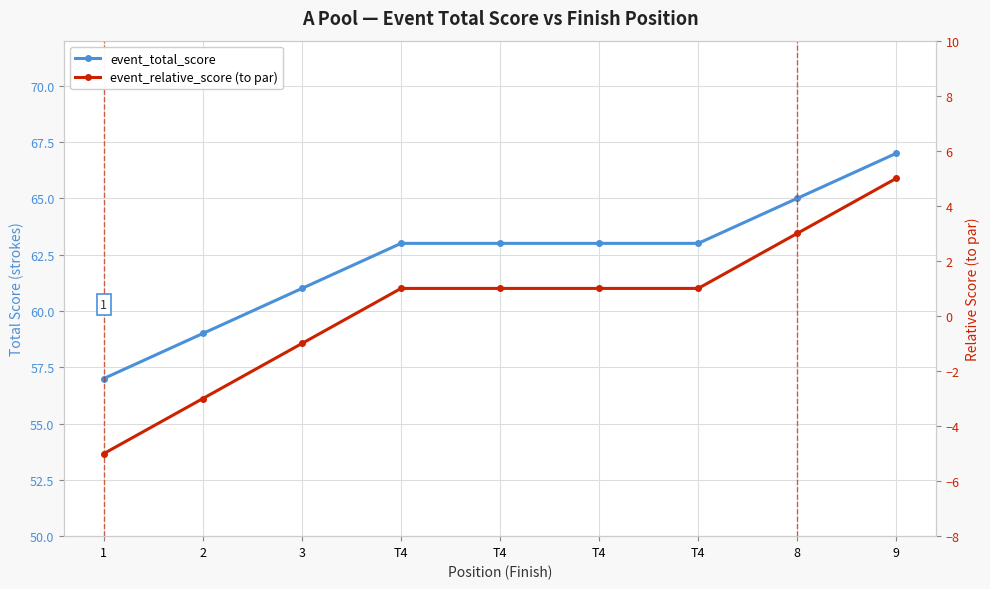

True or false: event_relative_score (to par) and event_total_score intersect in this chart.

False